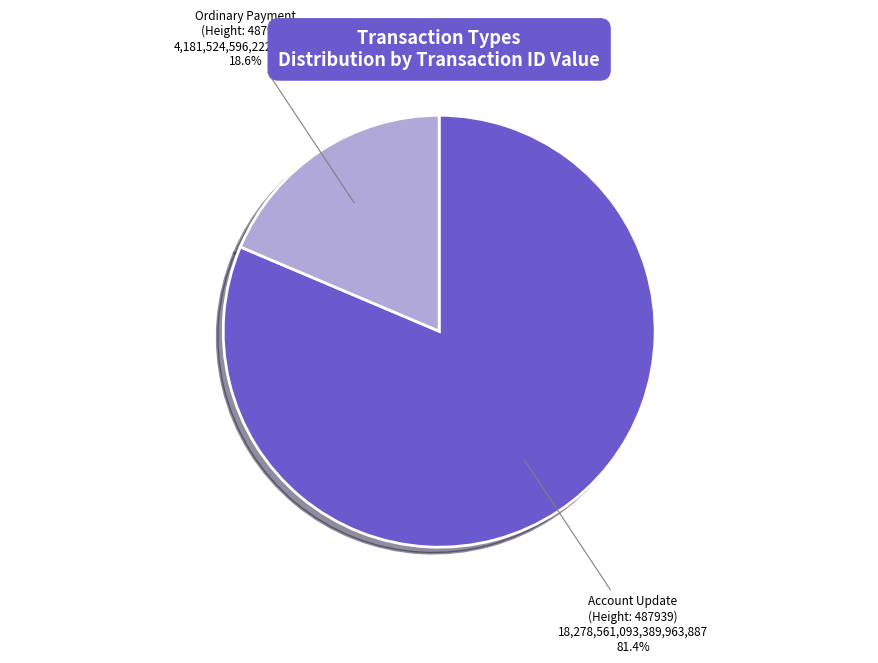

Count the number of slices in the pie.

2